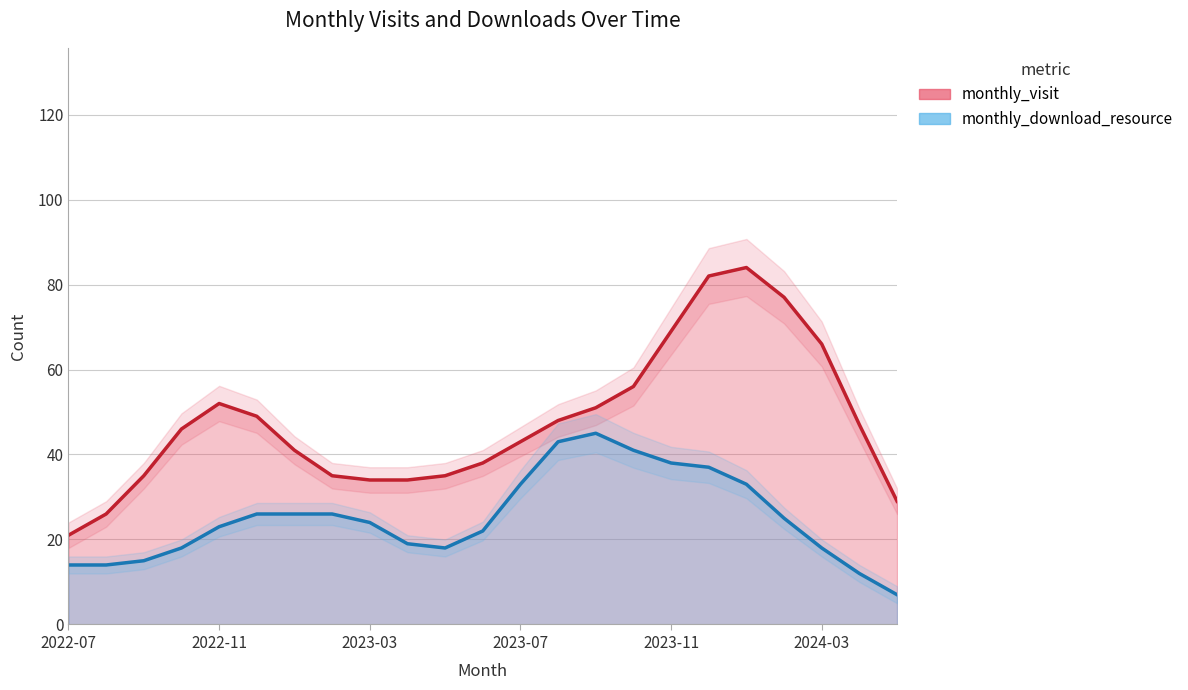

What is the difference between the monthly_visit values at 2022-07 and 2023-07?

36